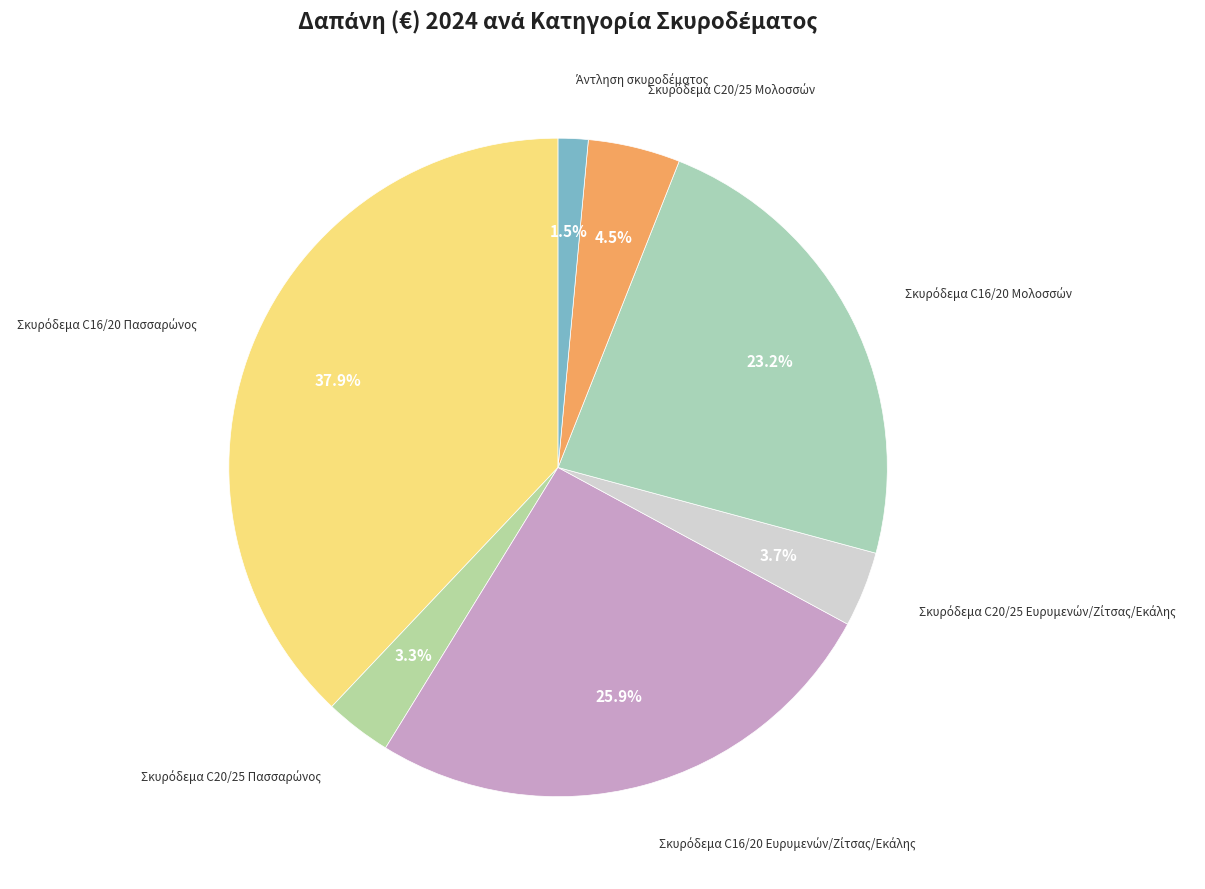

How many slices are in this pie chart?

7